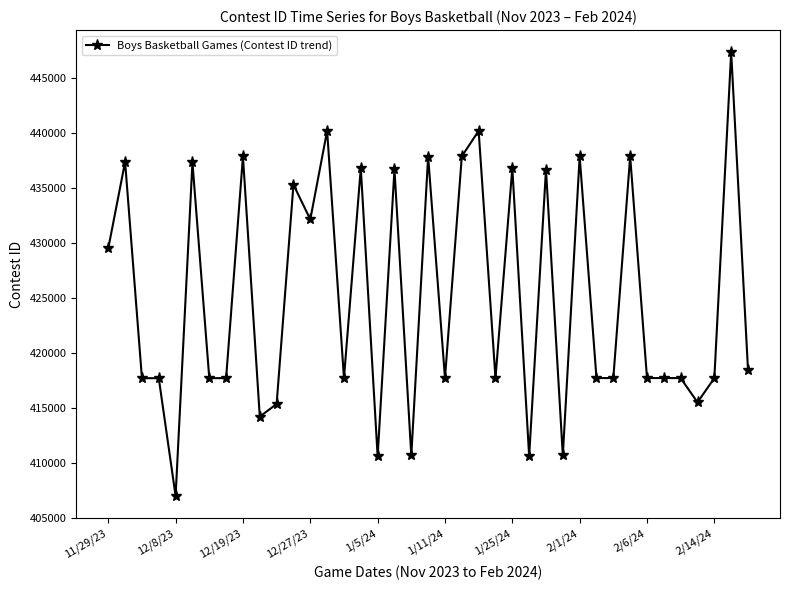

What is the maximum value shown in the chart?

447349